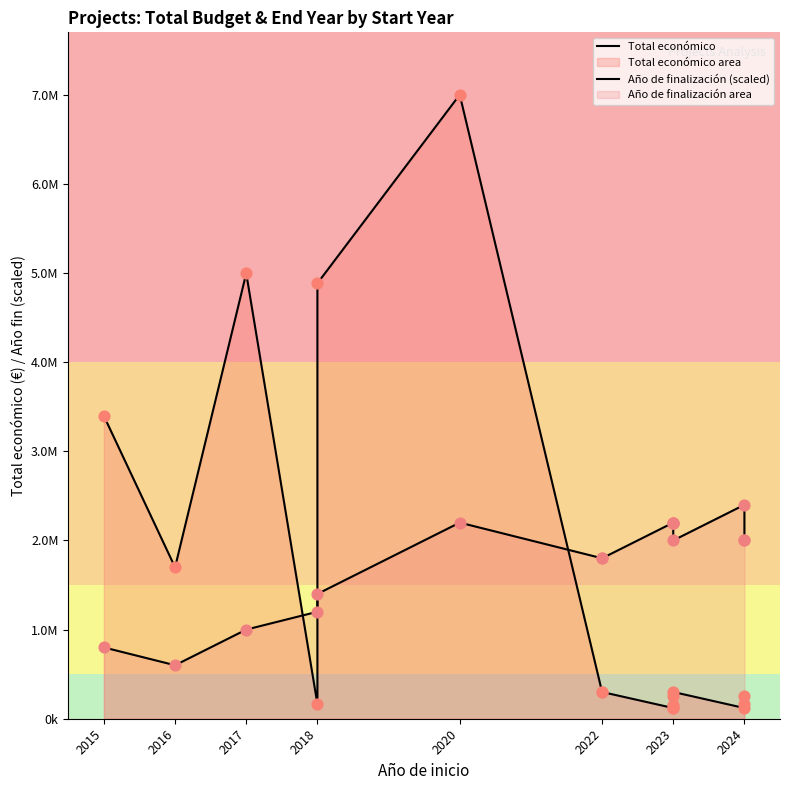

Which series has the widest spread of Y values?

Total económico